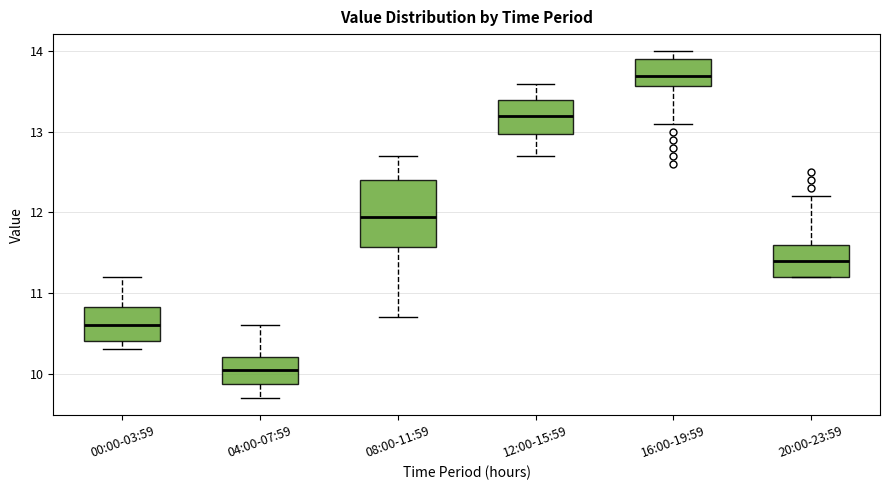

Which box's median line is the lowest?

04:00-07:59